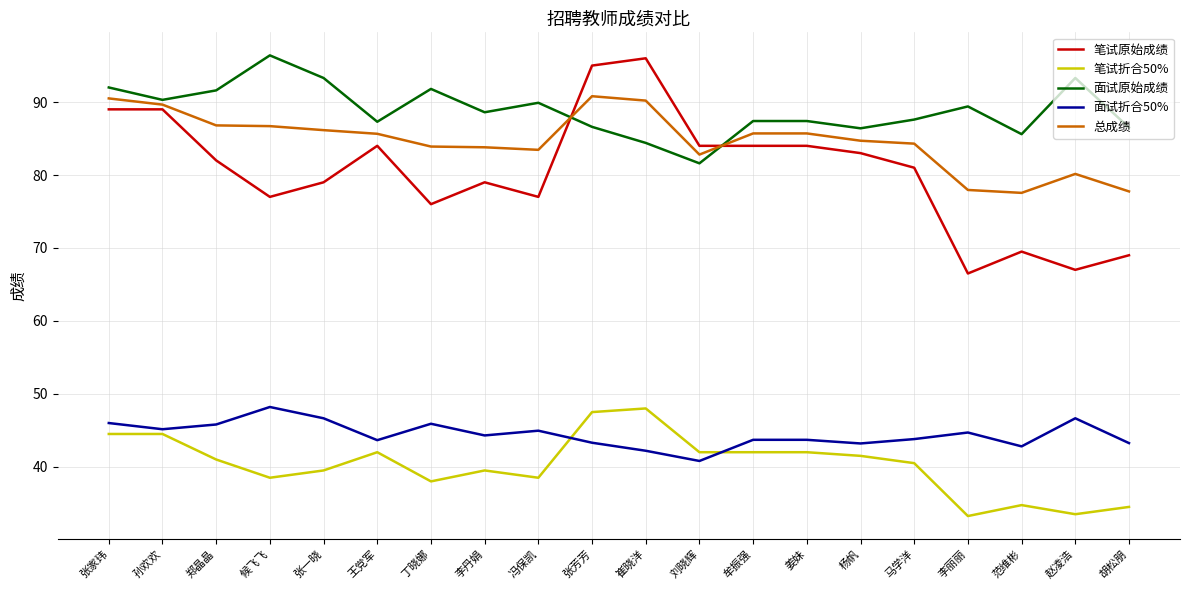

What is the sum of all 面试原始成绩 values?

1777.4